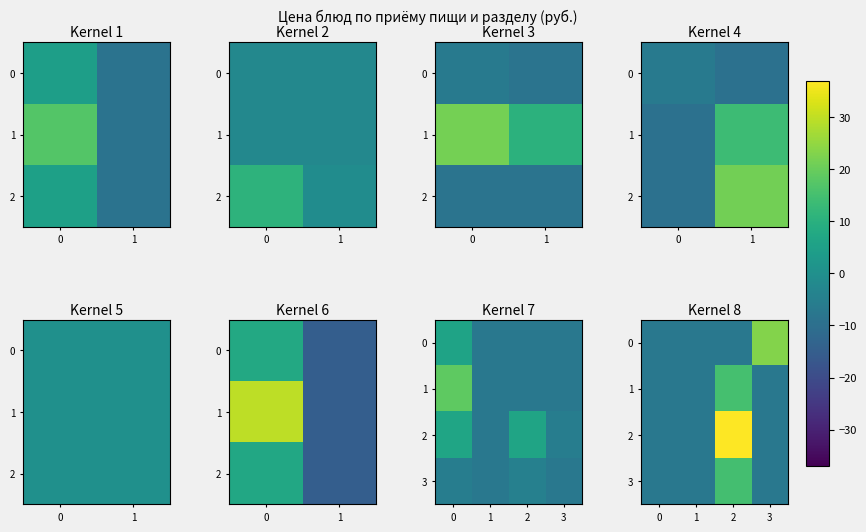

True or false: 2 has a value of -10.7 at 0.

False